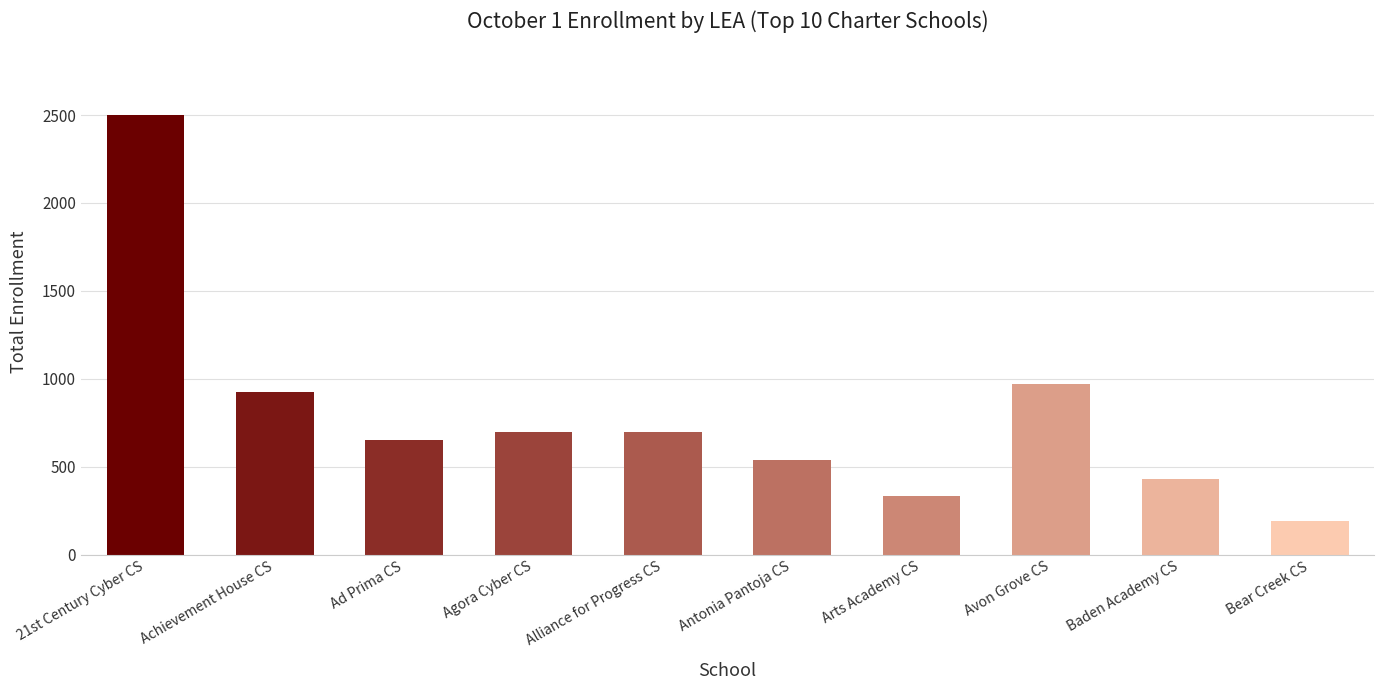

At which category does the chart reach its peak across all series?

21st Century Cyber CS